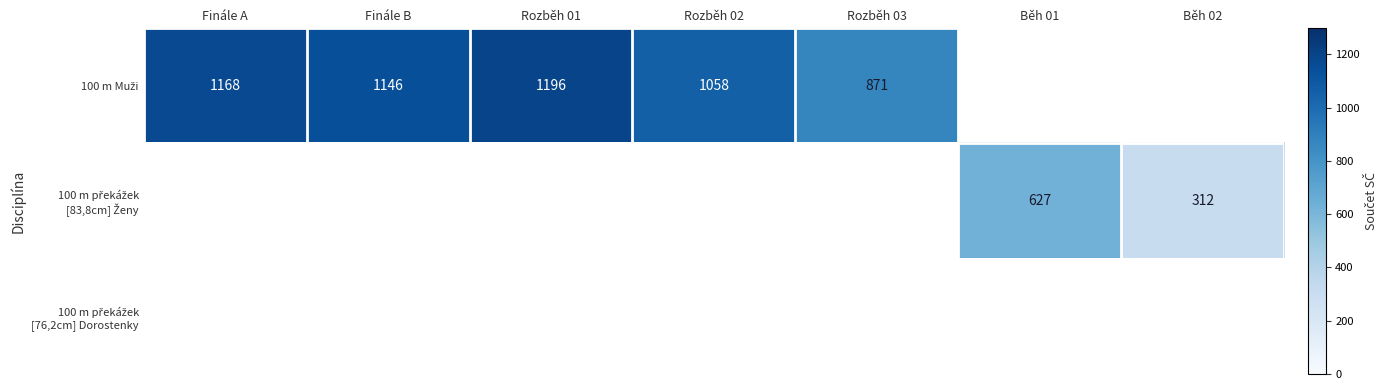

At which category does the chart reach its minimum across all series?

Běh 02